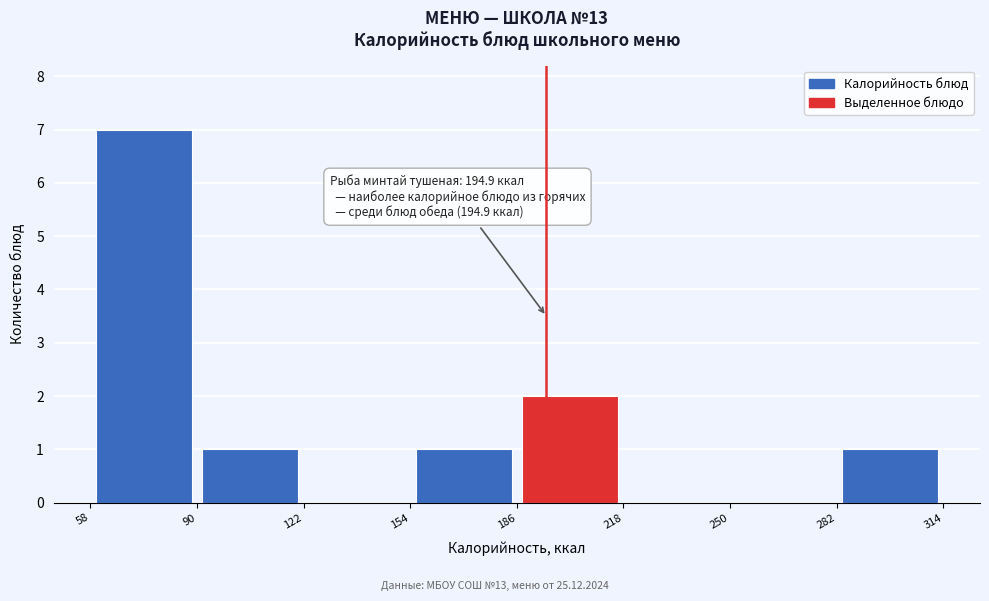

Which range on the x-axis has the tallest bar?

58 to 90